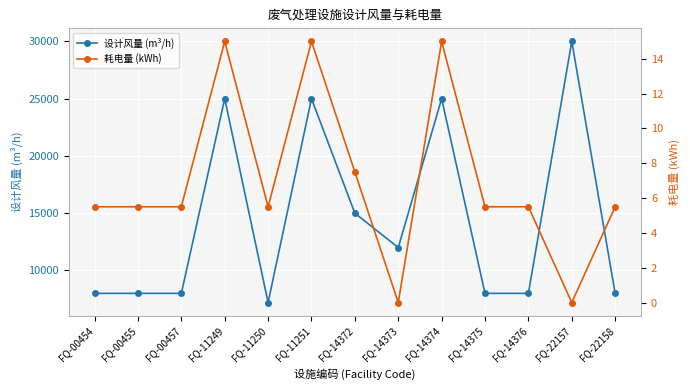

What is the difference between the maximum and minimum values in the 设计风量 (m³/h) series?

22800